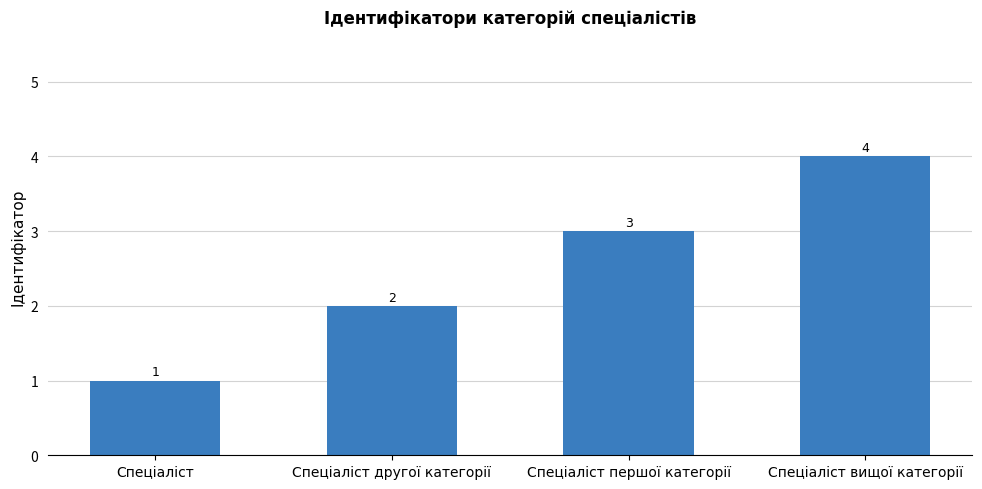

Reading left to right, list all the values displayed in this chart.

Спеціаліст=1	Спеціаліст другої категорії=2	Спеціаліст першої категорії=3	Спеціаліст вищої категорії=4